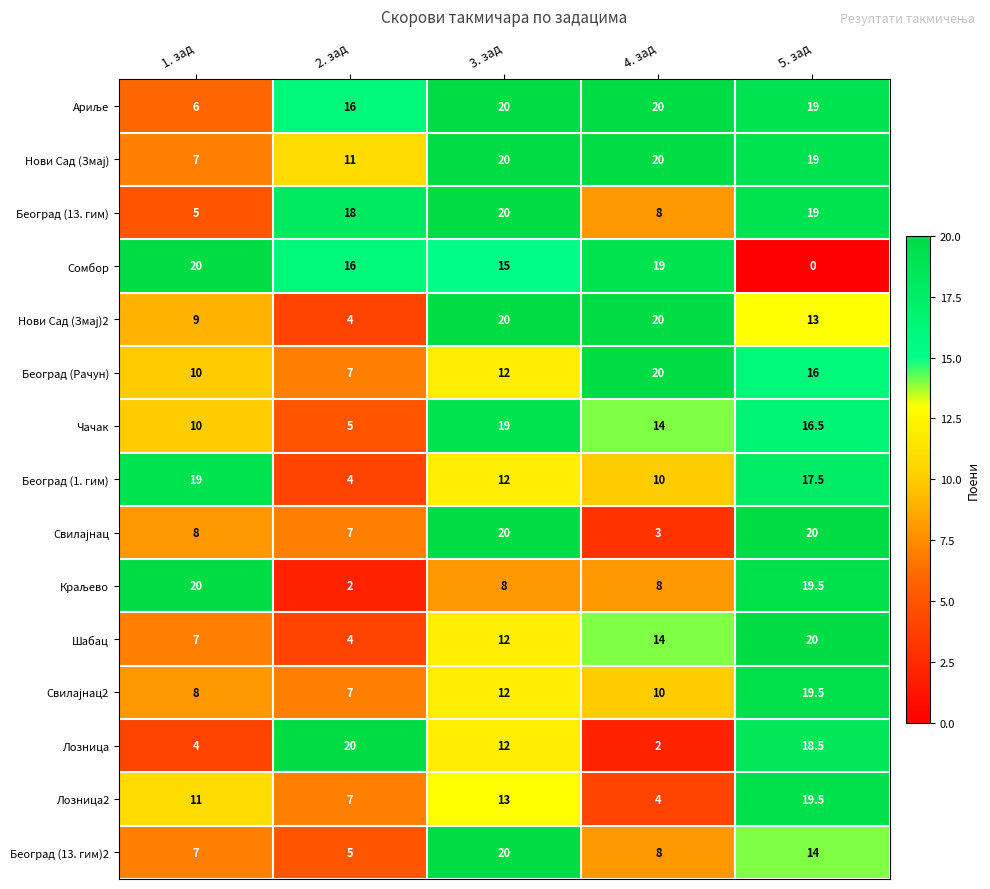

What is the maximum value for Сомбор?

20.0